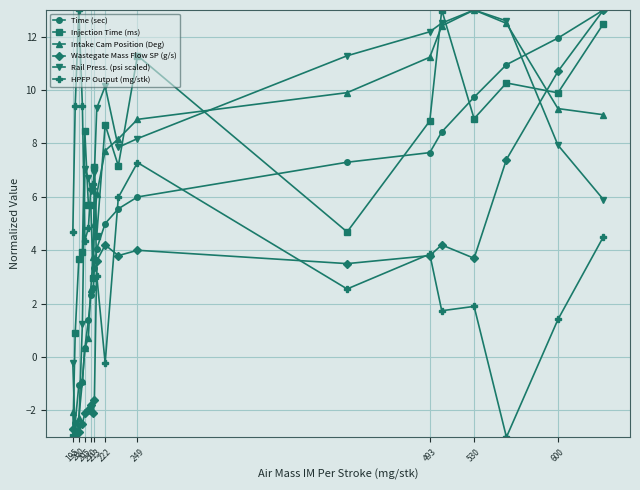

True or false: Rail Press. (psi scaled) and Injection Time (ms) intersect in this chart.

True